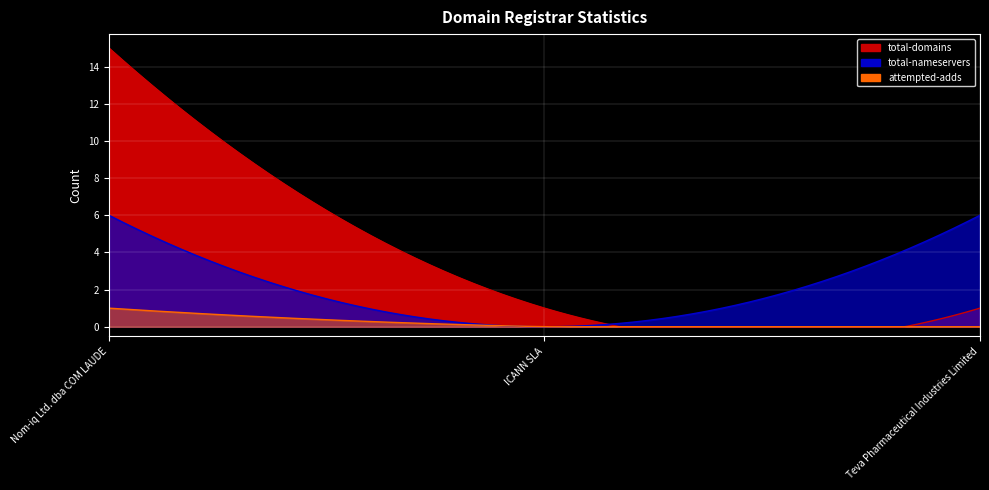

Which series has the largest total across all categories?

total-domains